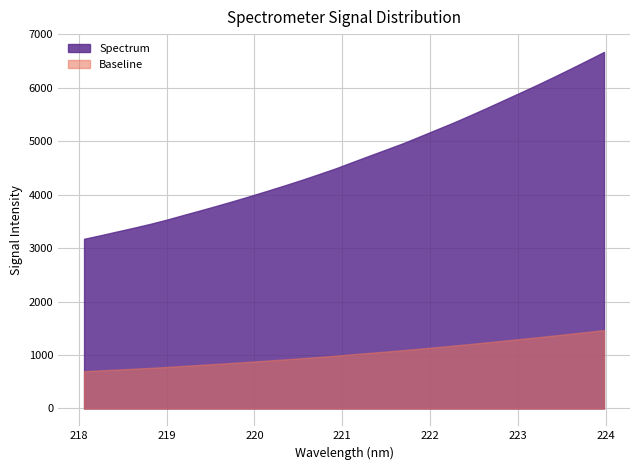

Which has a higher value, 220.1623 or 219.0156?

220.1623